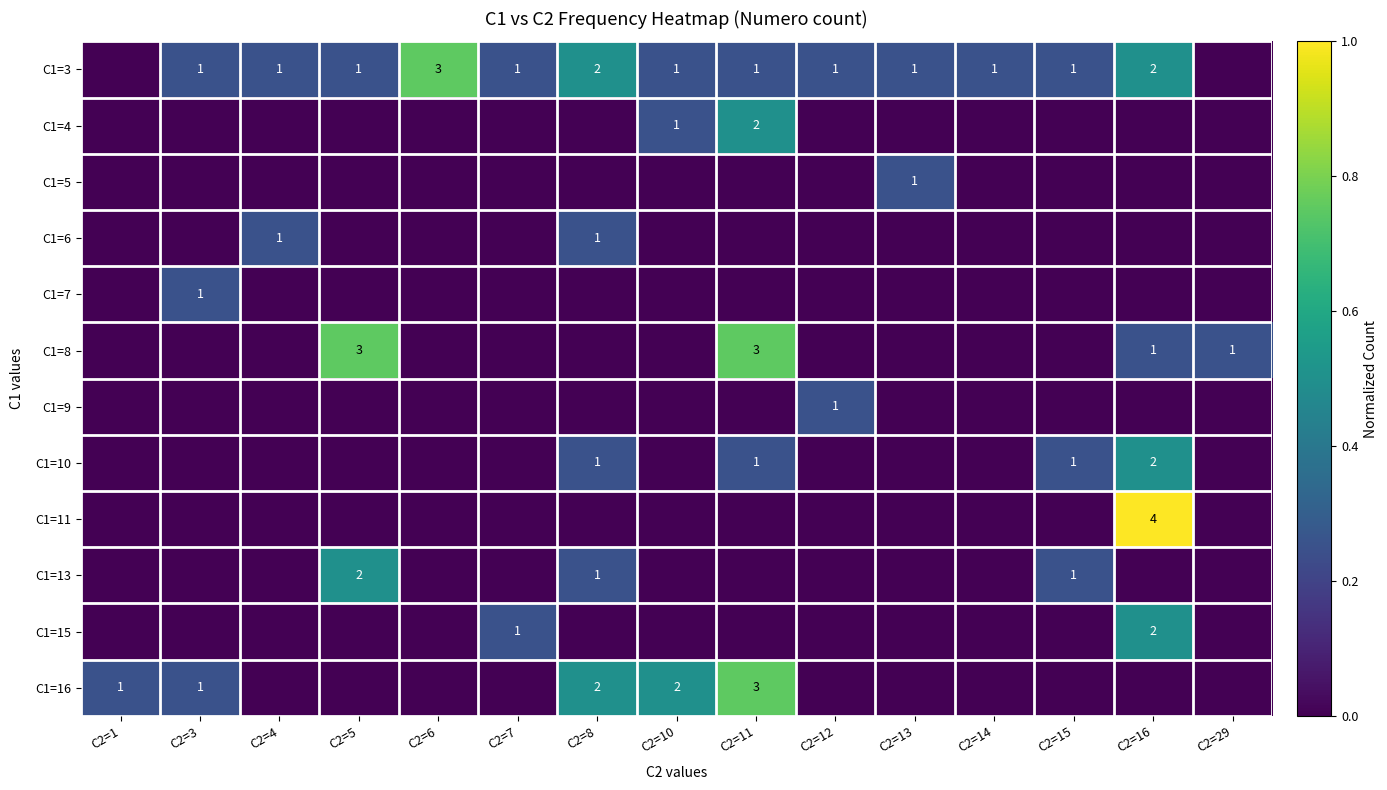

True or false: C1=11 has a value of 2 at C2=16.

False